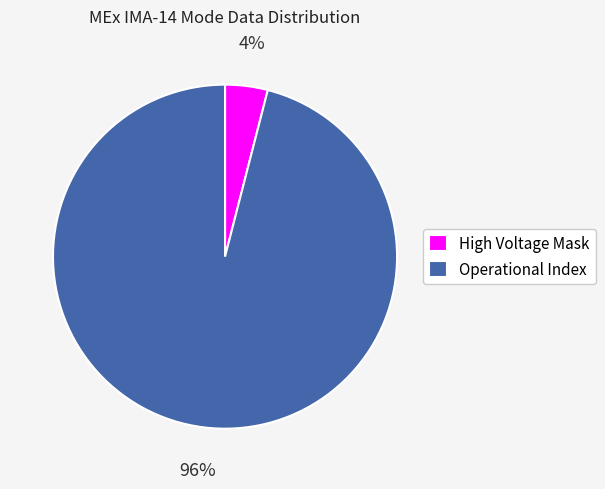

Which slice is the smallest?

High Voltage Mask